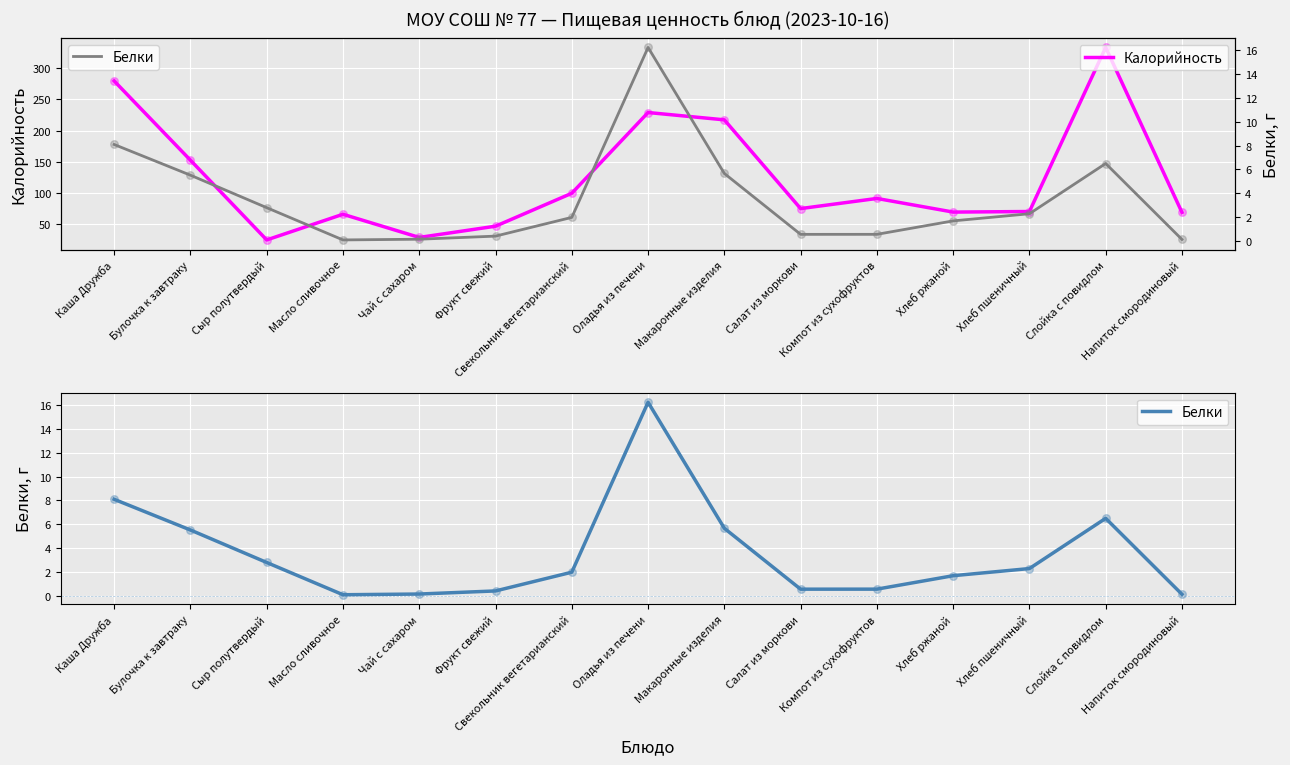

Which series has the widest spread of Y values?

Калорийность